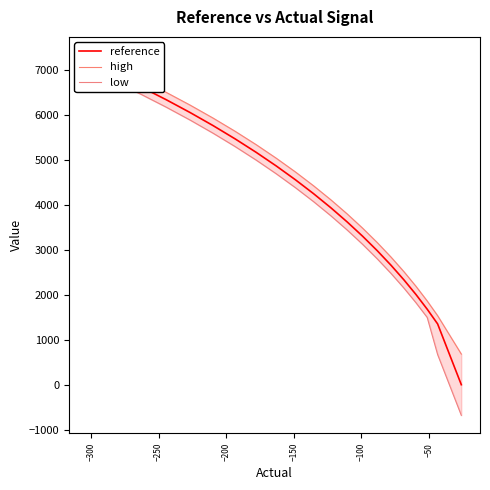

What is the difference between the second highest and minimum values in the high series?

6380.2